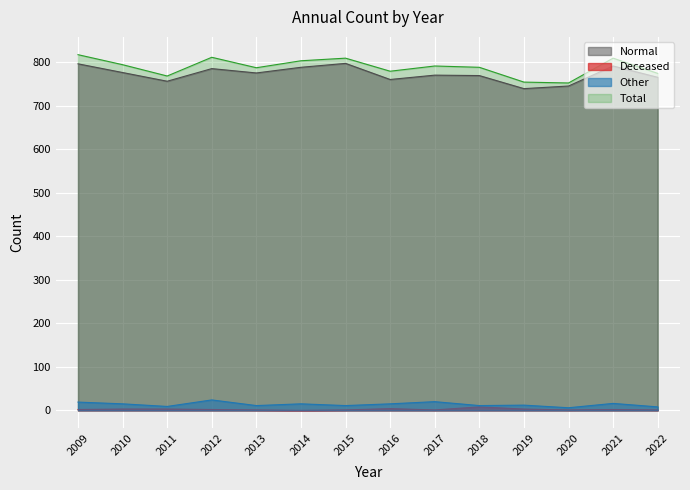

How many interior local peaks does the Total series have?

4